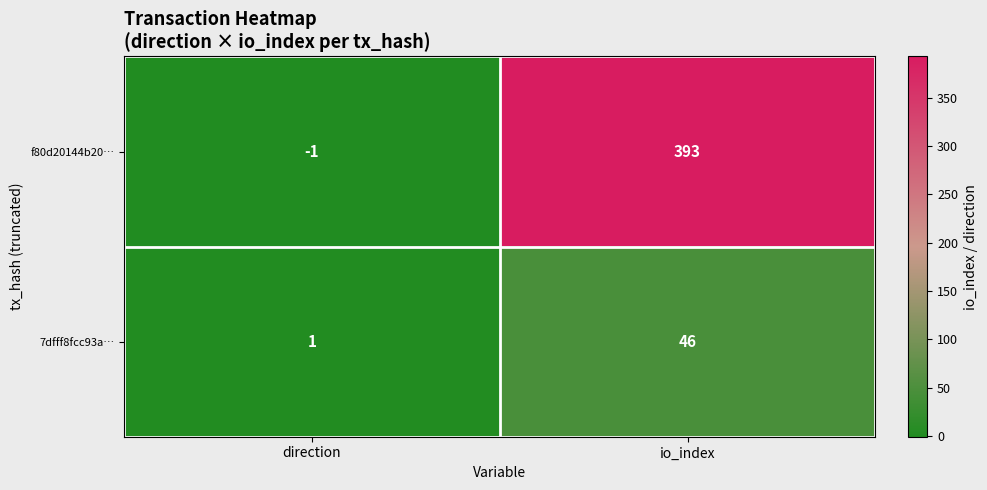

Where is 7dfff8fcc93a… nearest to the value 23?

direction